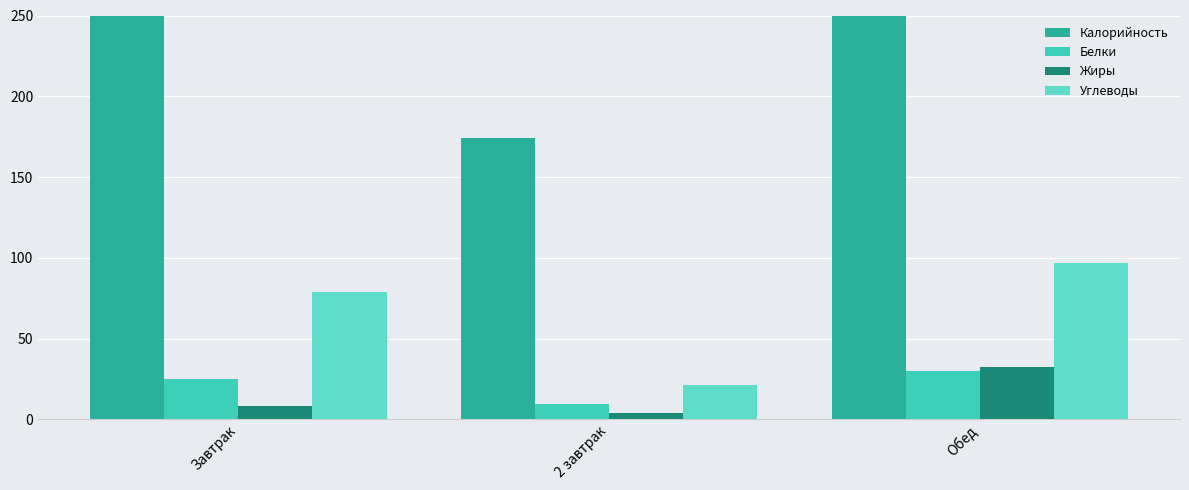

Are the bars horizontal?

No